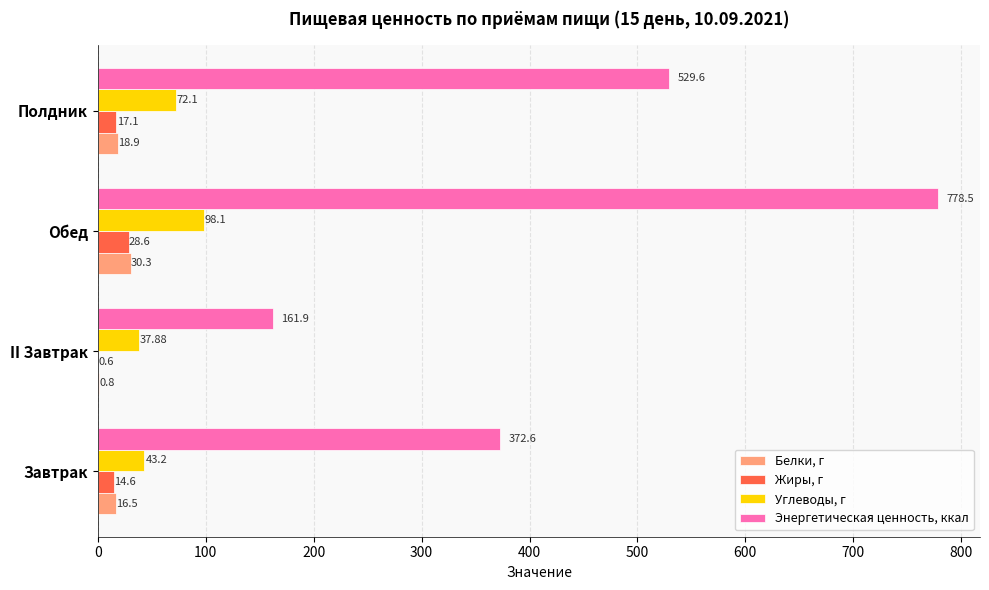

At which label is Белки, г closest to 15?

Завтрак